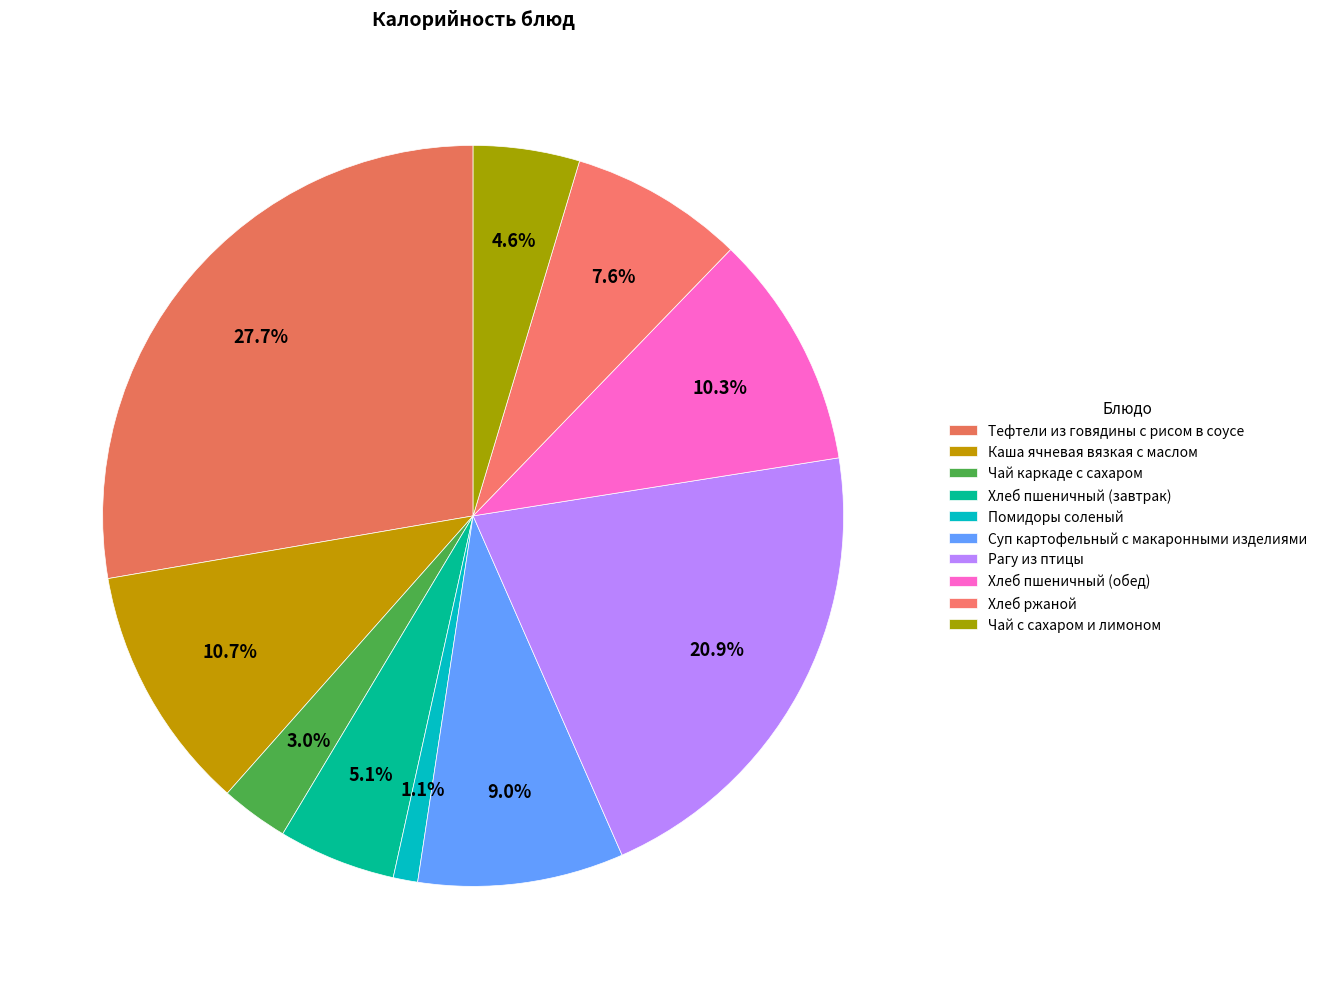

Rank the categories by value from highest to lowest.

Тефтели из говядины с рисом в соусе, Рагу из птицы, Каша ячневая вязкая с маслом, Хлеб пшеничный (обед), Суп картофельный с макаронными изделиями, Хлеб ржаной, Хлеб пшеничный (завтрак), Чай с сахаром и лимоном, Чай каркаде с сахаром, Помидоры соленый